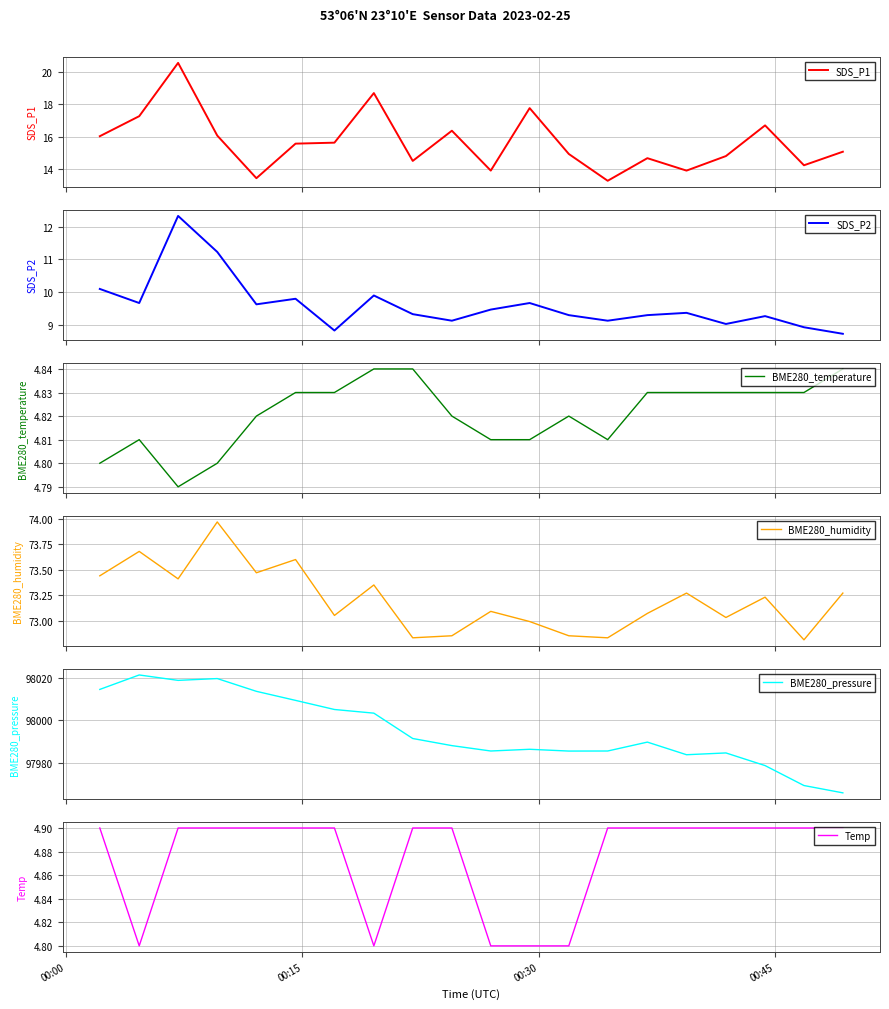

What is the maximum value for SDS_P1?

20.6